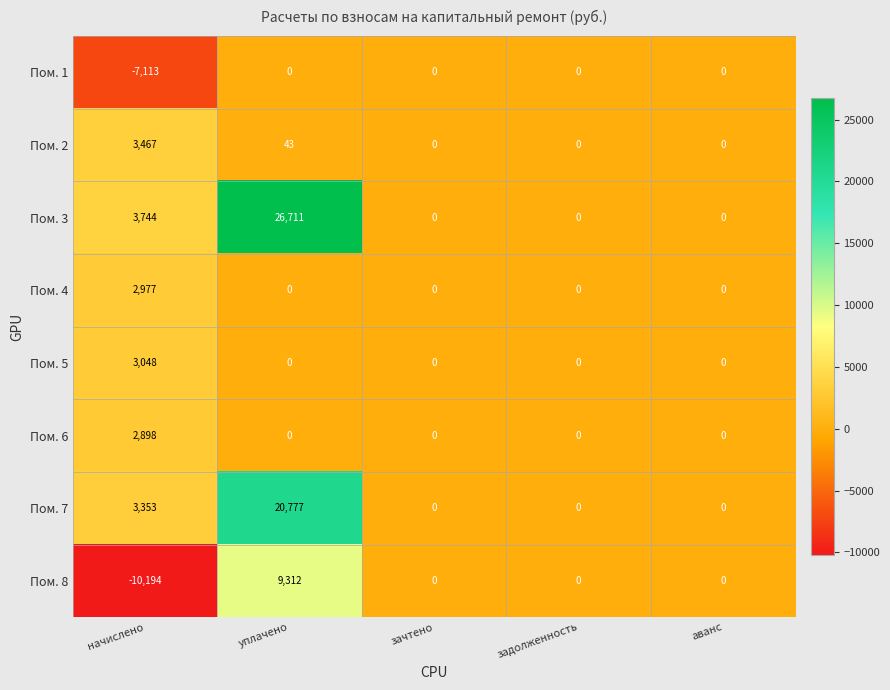

How many values in the Пом. 7 series exceed 0?

2